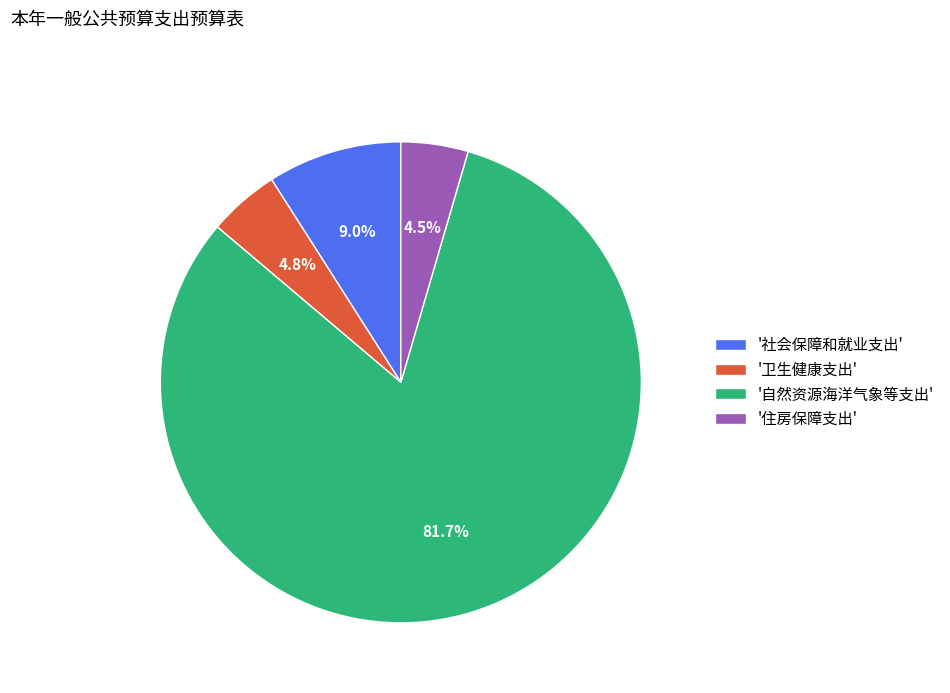

What portion of the pie excludes '卫生健康支出'?

95.2%